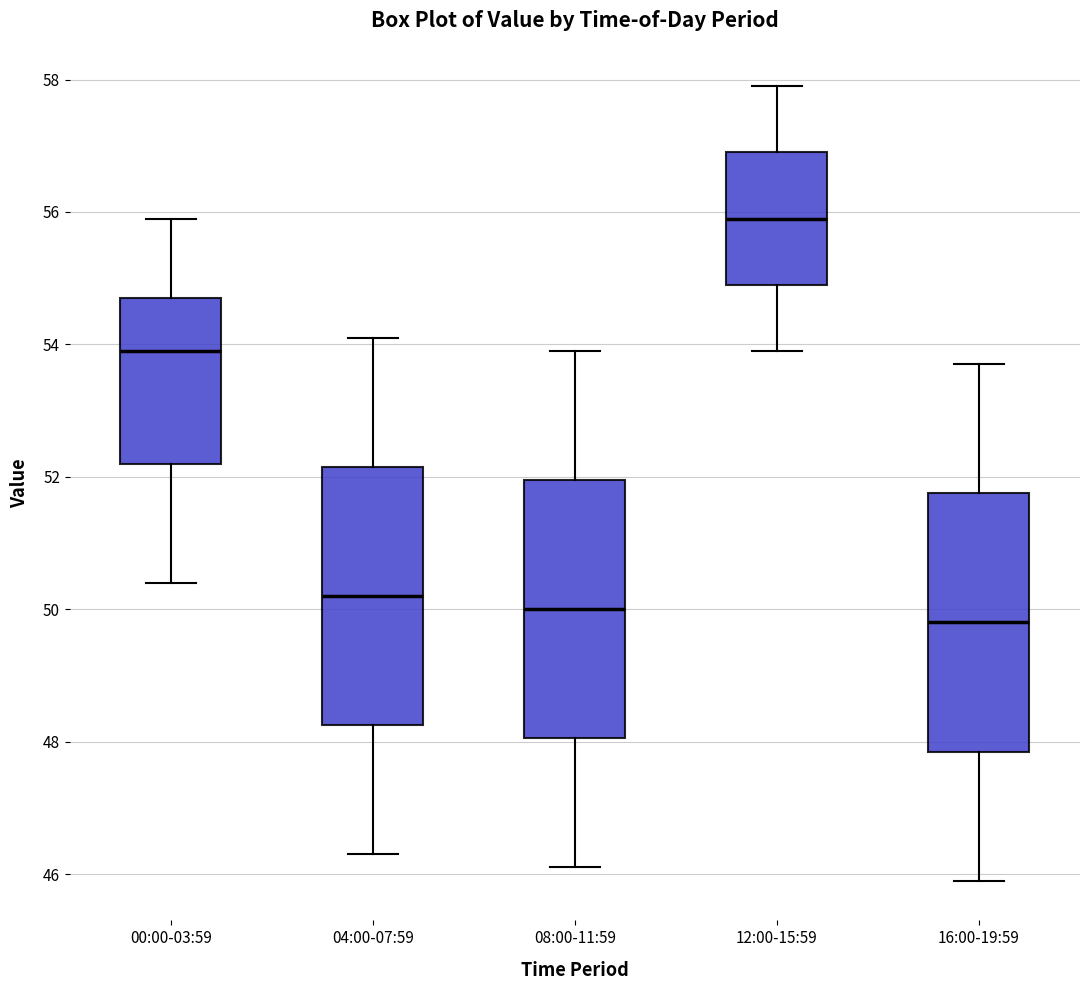

Where is the lower edge of the box for 00:00-03:59 on the y-axis? The values are not printed on the chart, so give them approximately, as read against the axis.

52.2